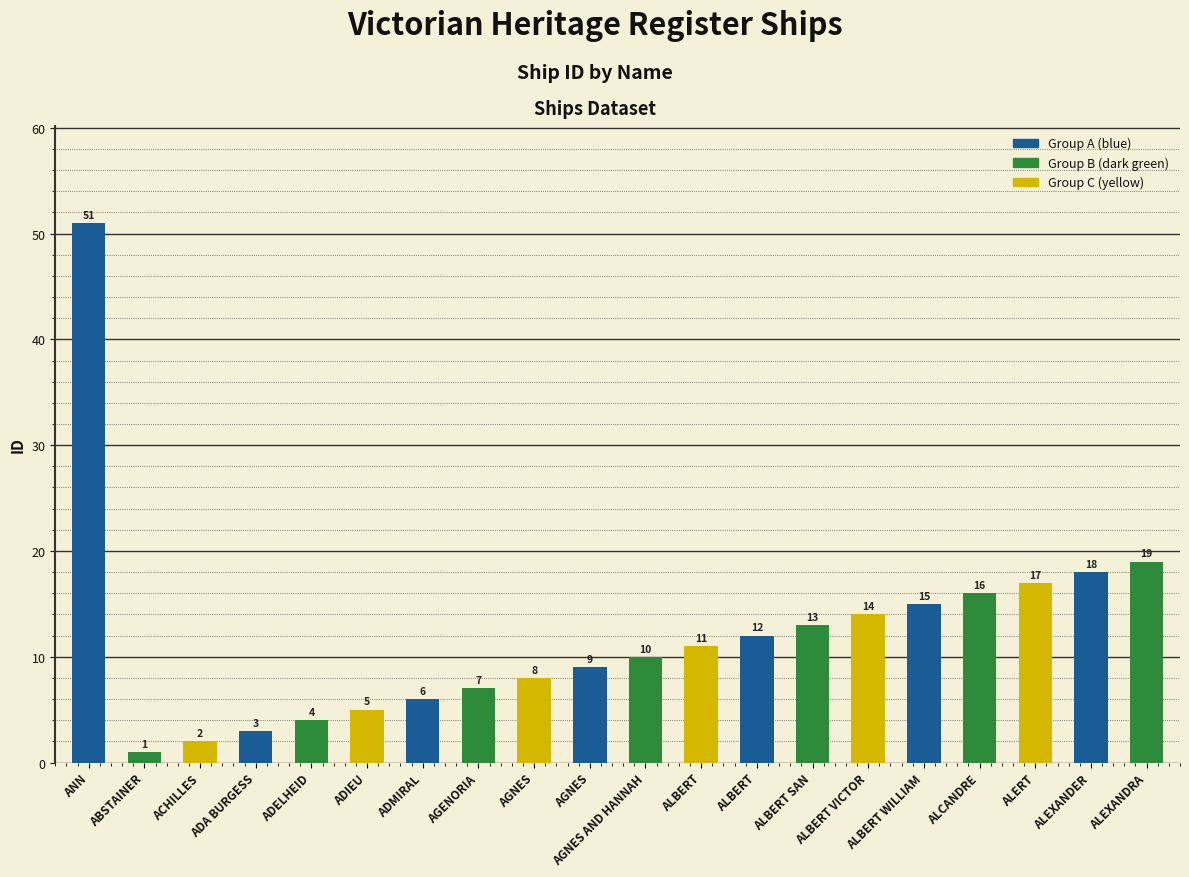

How many data points does each series have?

20